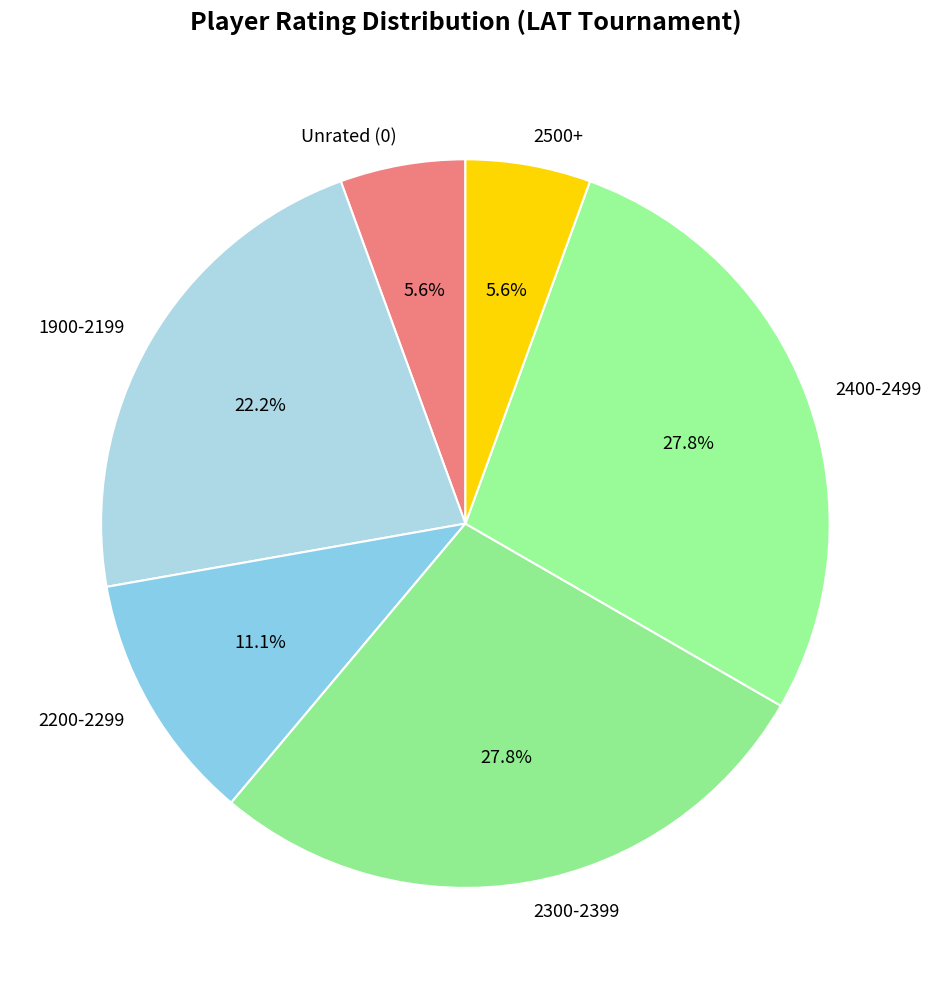

Count the number of slices in the pie.

6